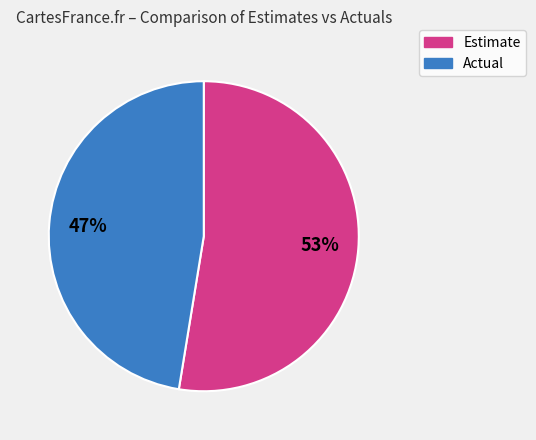

To the nearest percent, what is the average slice percentage?

50%